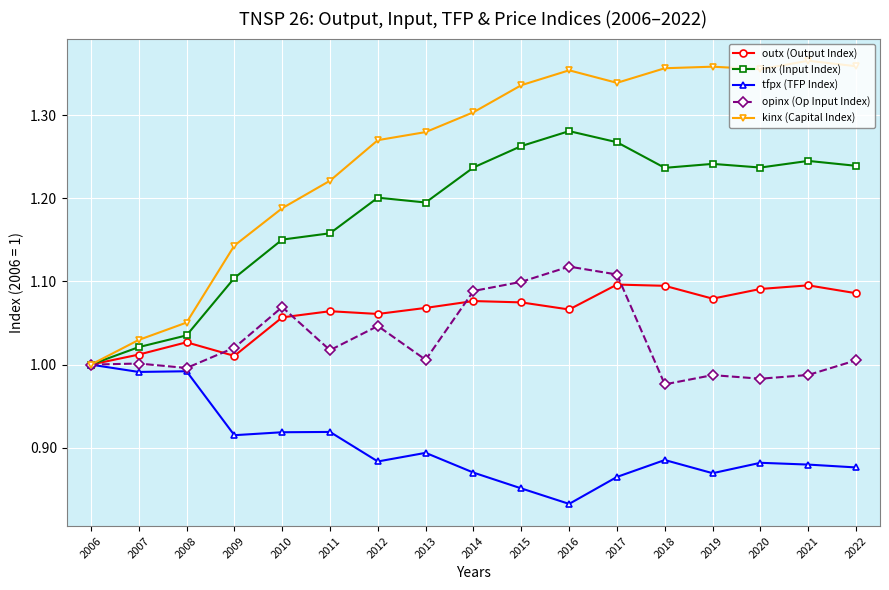

The value of inx (Input Index) at 2014 is 0.8. True or false?

False